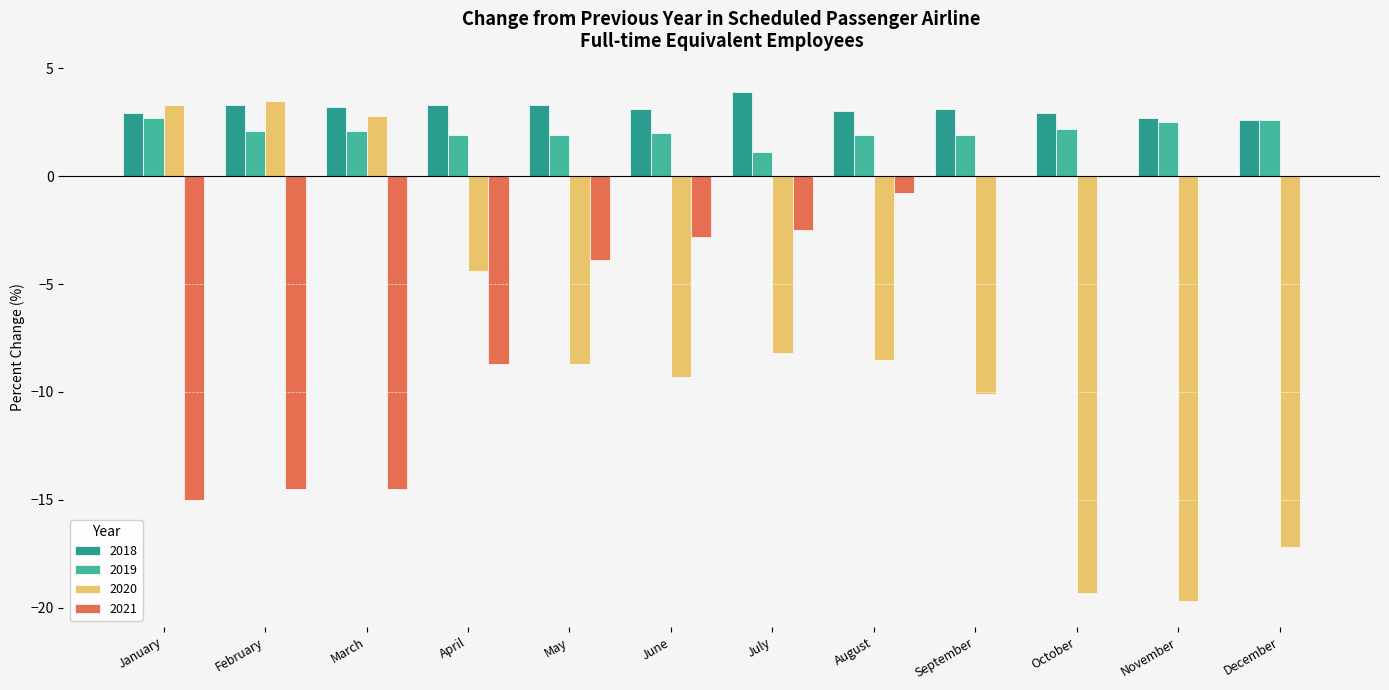

Are the bars grouped side by side (vs. stacked)?

Yes